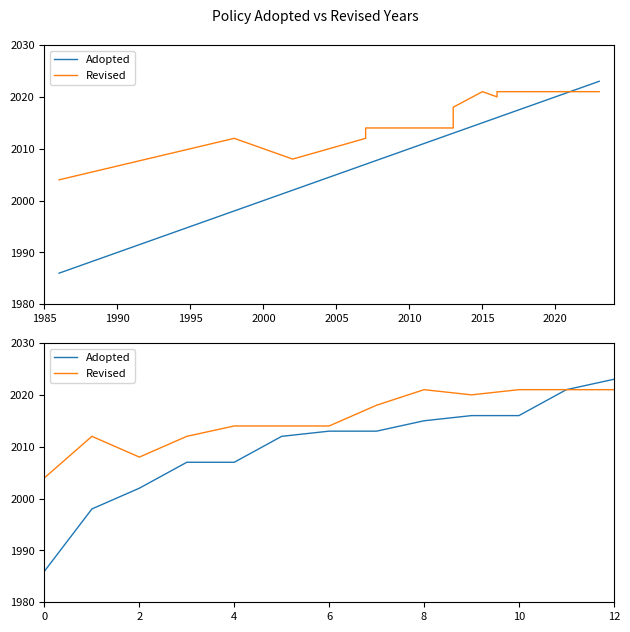

What is the maximum value for Adopted?

2023